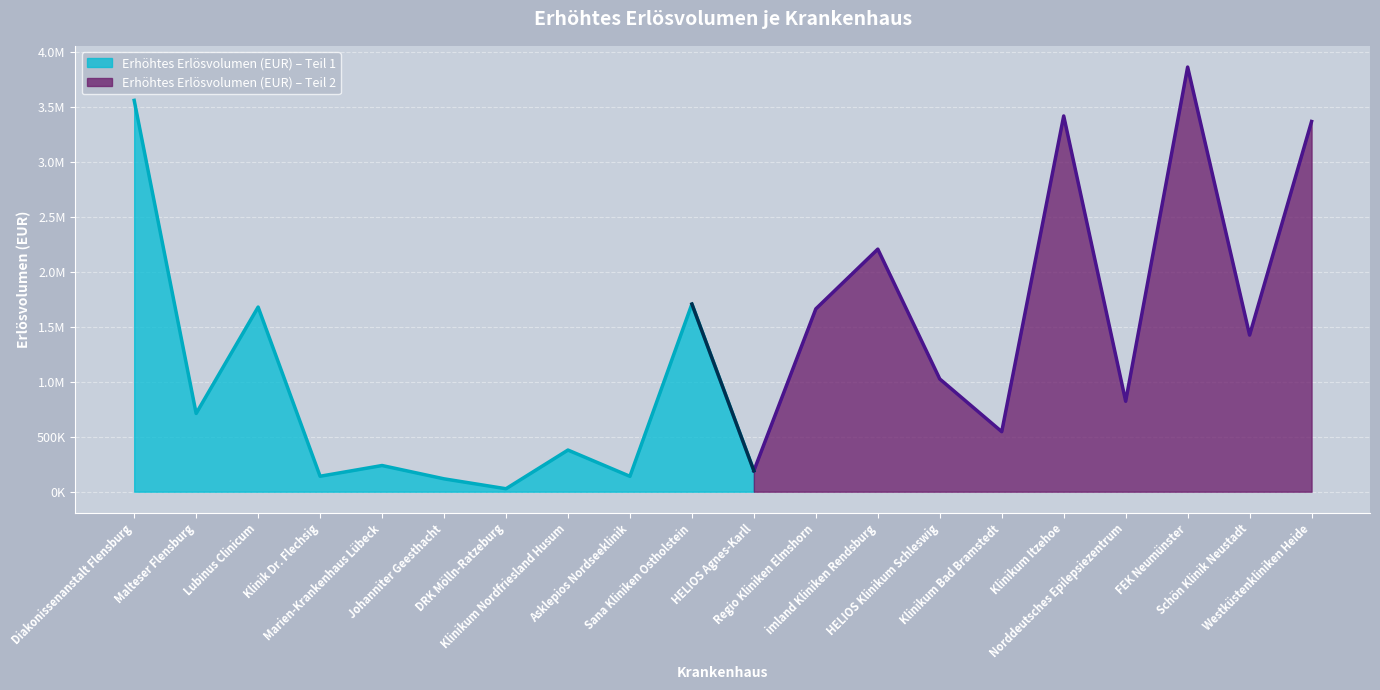

Reading left to right, what are all the values shown in this chart?

Diakonissenanstalt Flensburg=3561561.9	Malteser Flensburg=712173.6	Lubinus Clinicum=1680312.0	Klinik Dr. Flechsig=140597.5	Marien-Krankenhaus Lübeck=238228.3	Johanniter Geesthacht=117063.9	DRK Mölln-Ratzeburg=26841.9	Klinikum Nordfriesland Husum=378969.1	Asklepios Nordseeklinik=139899.2	Sana Kliniken Ostholstein=1707659.7	HELIOS Agnes-Karll=190520.9	Regio Kliniken Elmshorn=1664030.5	imland Kliniken Rendsburg=2207739.5	HELIOS Klinikum Schleswig=1025922.7	Klinikum Bad Bramstedt=546095.1	Klinikum Itzehoe=3419737.8	Norddeutsches Epilepsiezentrum=822997.1	FEK Neumünster=3864853.6	Schön Klinik Neustadt=1425484.3	Westküstenkliniken Heide=3369554.8